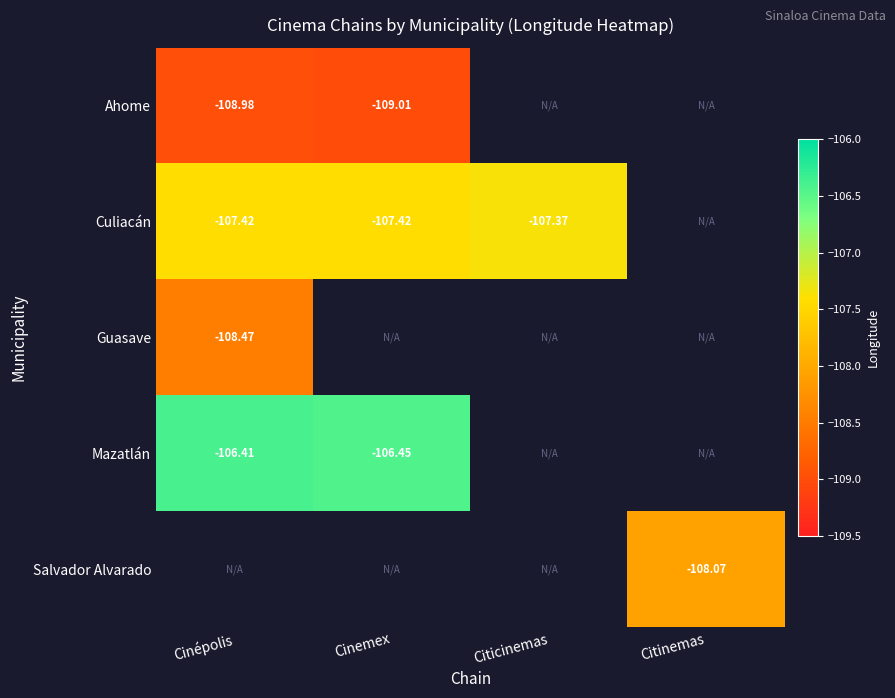

Is the value of Culiacán at Cinépolis greater than the value of Guasave at Cinépolis?

Yes